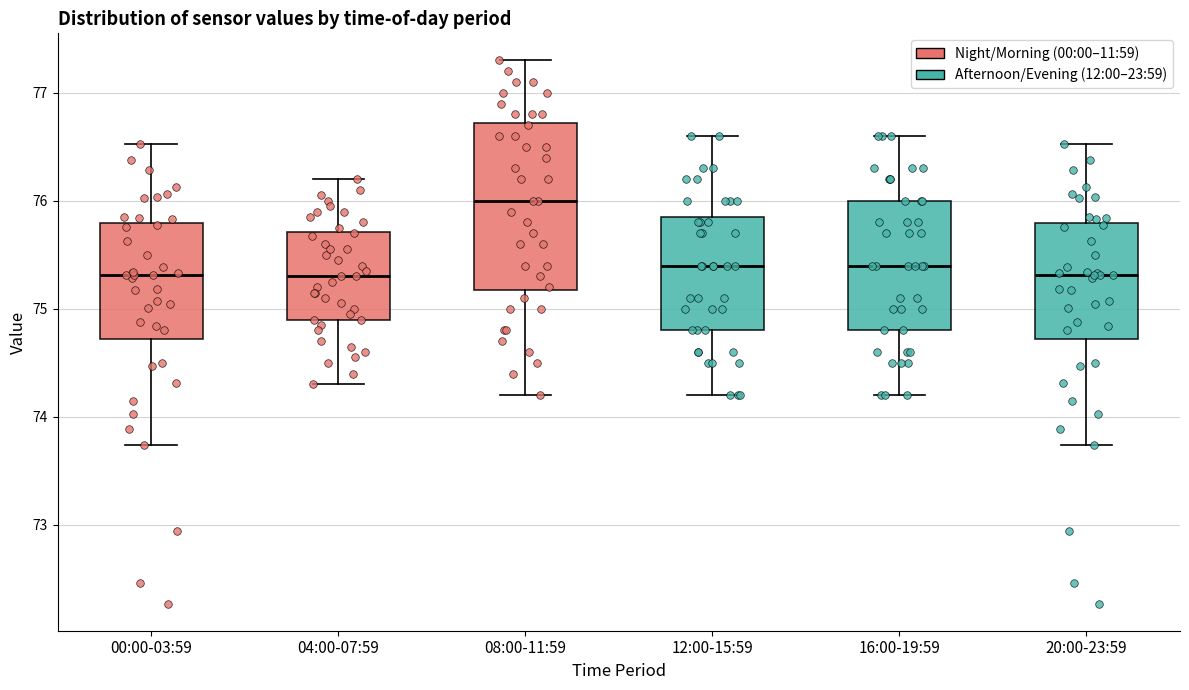

Where does the median line of the box for 16:00-19:59 sit on the y-axis? The values are not printed on the chart, so give them approximately, as read against the axis.

75.4